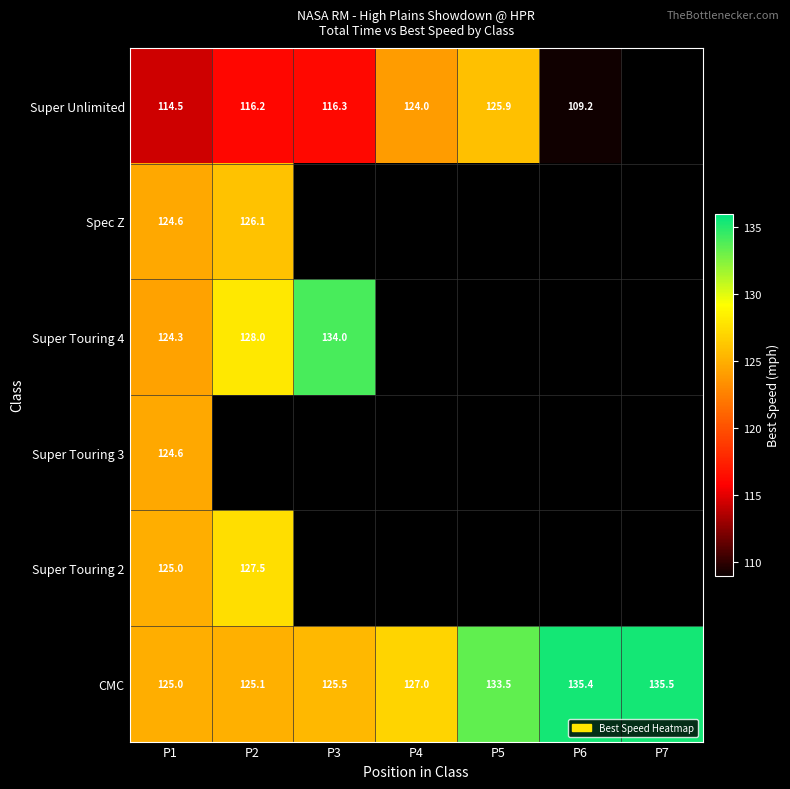

Is it true that Super Touring 2 equals 127.5 at P2?

True